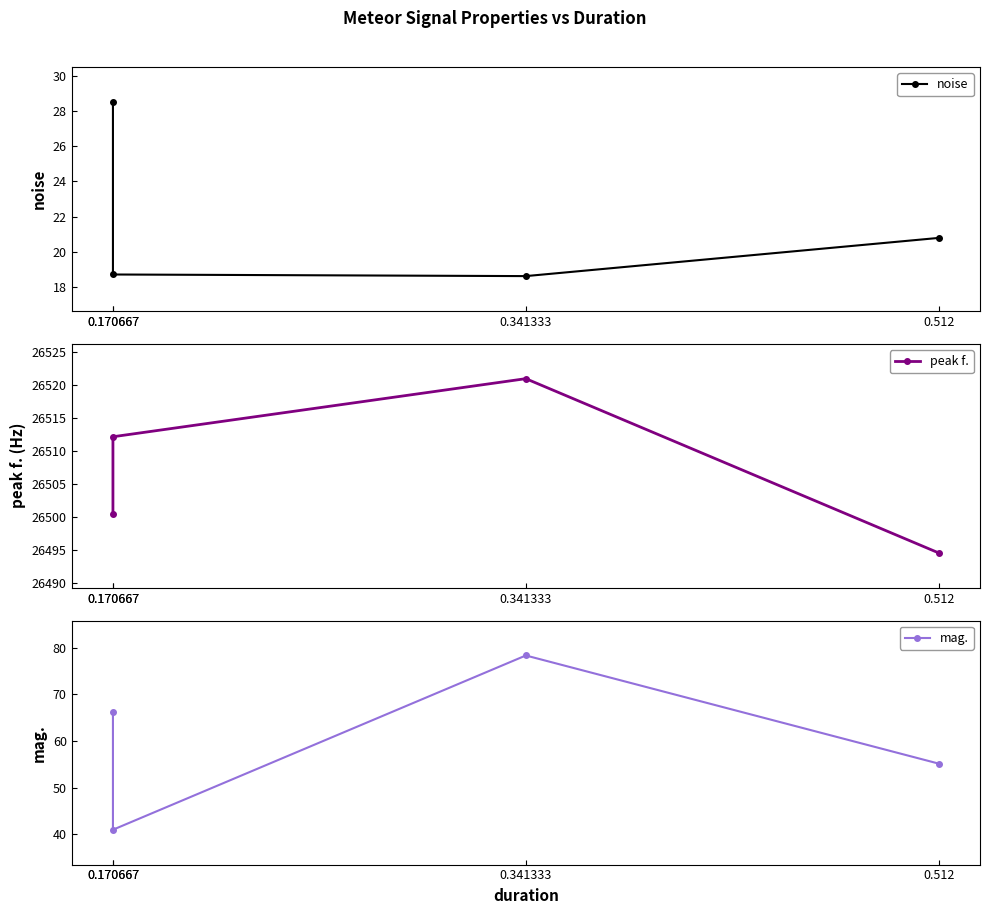

How many lines are shown in the chart?

3